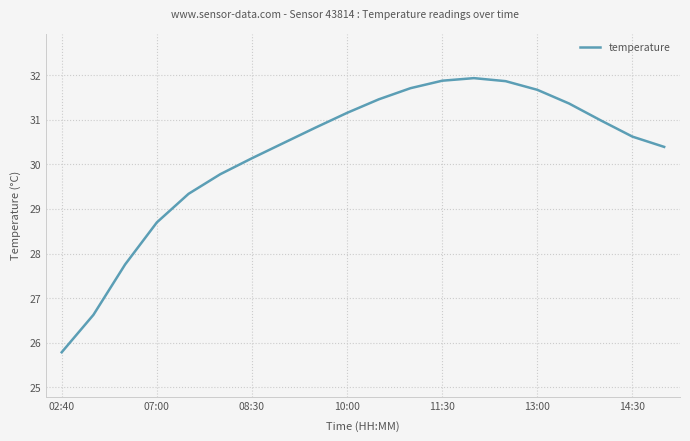

What is the minimum value shown in the chart?

25.8